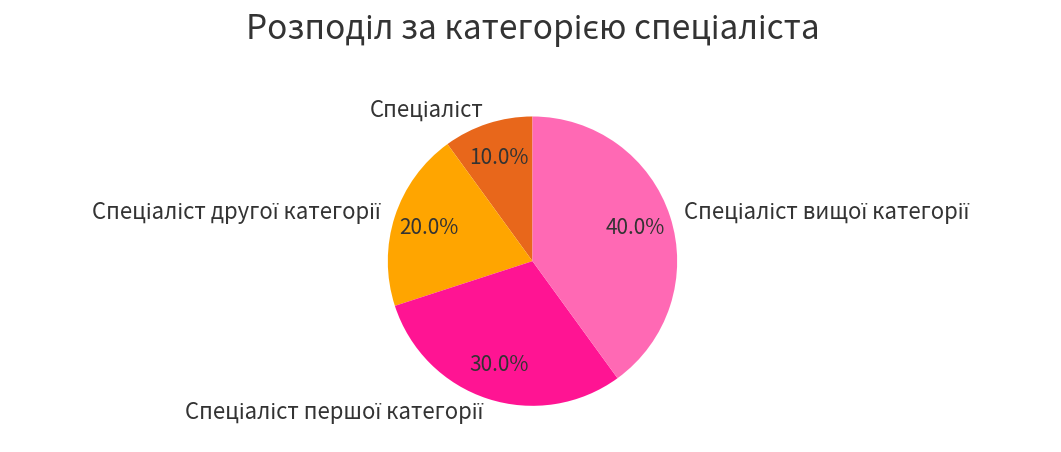

Is there a majority slice in this chart?

No